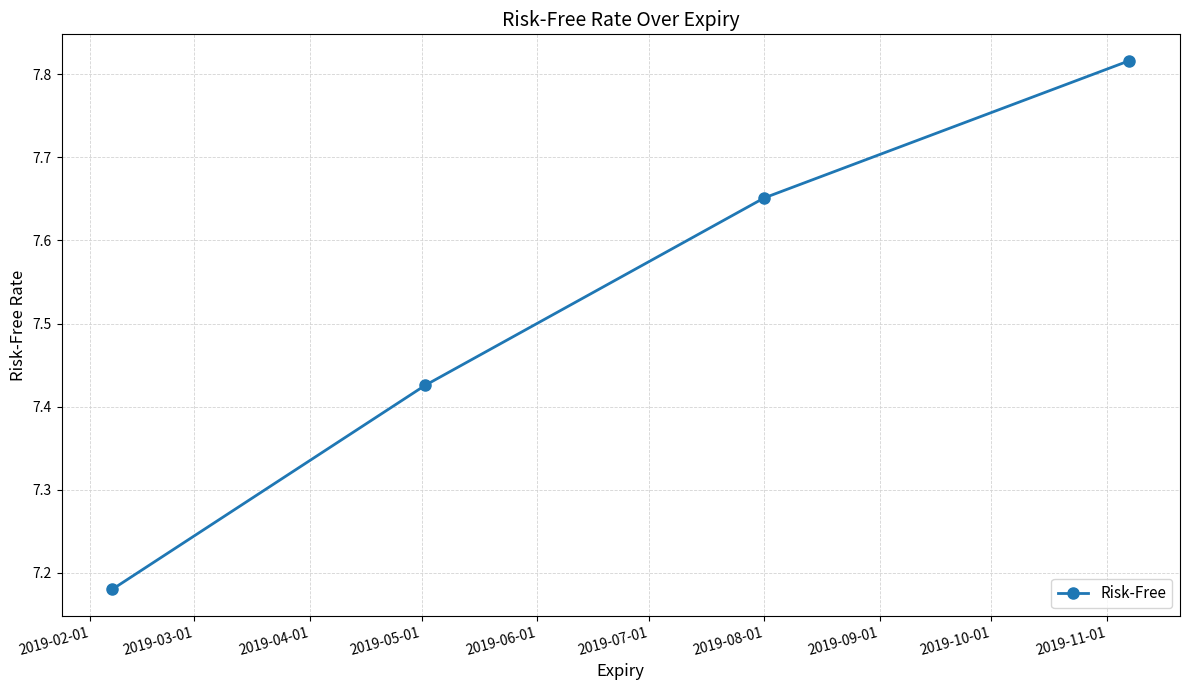

What is the difference between the maximum and minimum values?

0.6